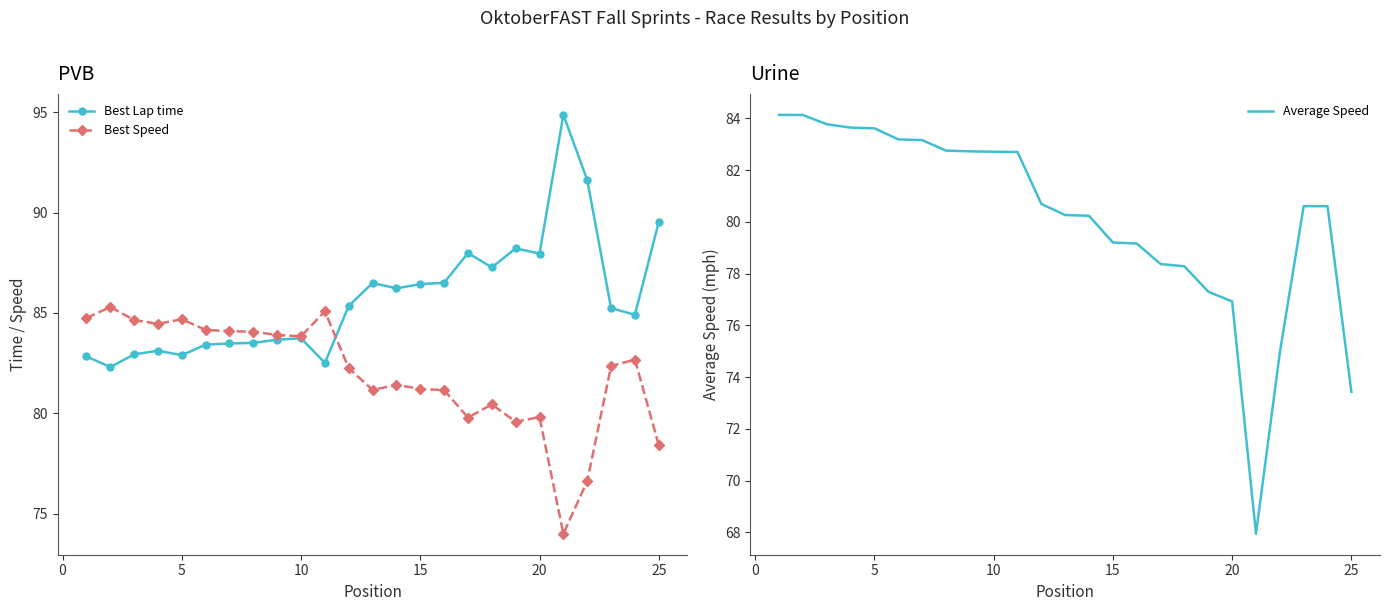

True or false: Best Speed has more than 2 points higher than both neighbors.

True